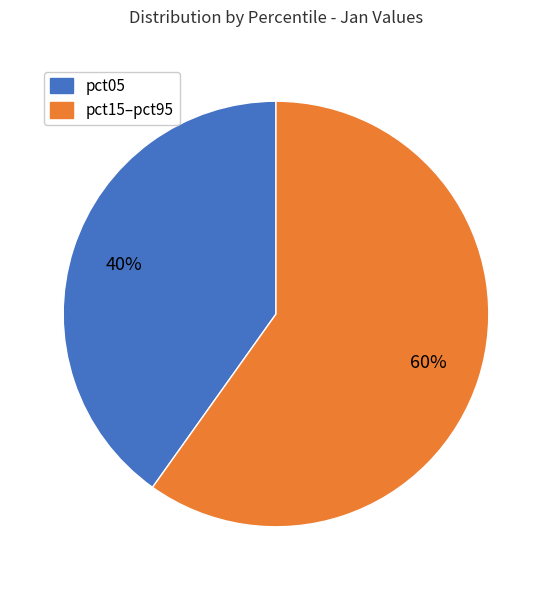

To the nearest percent, what is the difference between the largest and smallest slice percentages?

20%